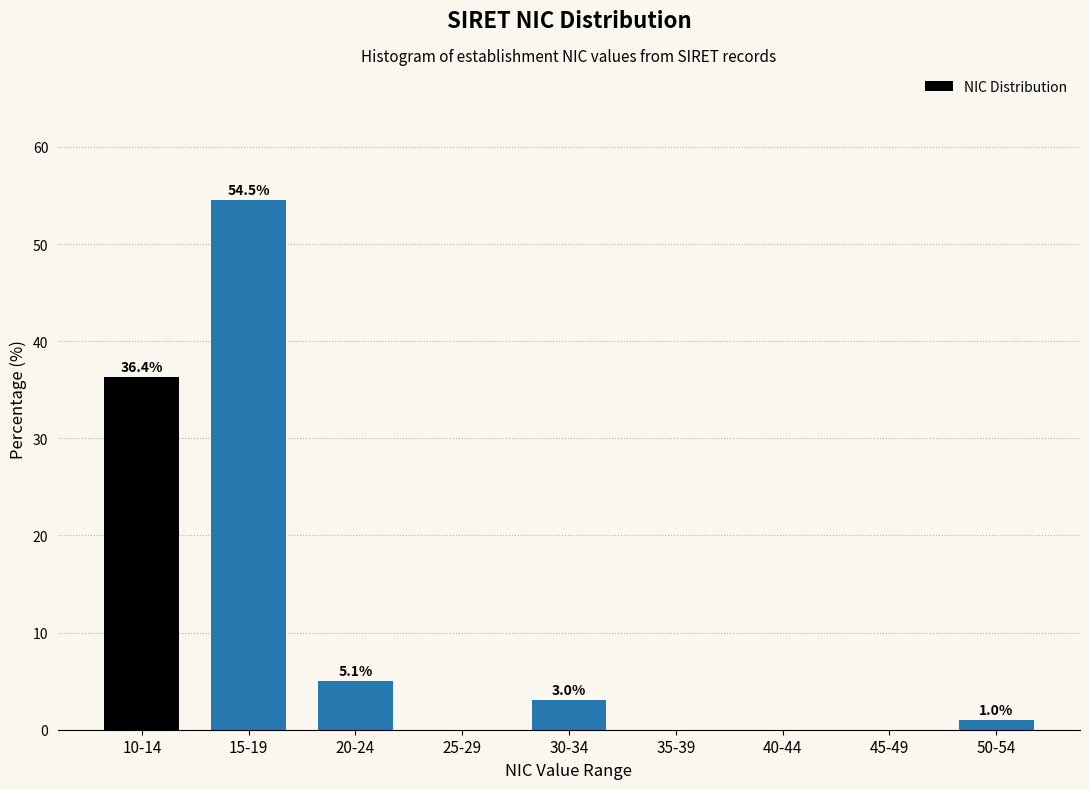

Reading left to right, list all the values displayed in this chart.

10-14=36.4	15-19=54.5	20-24=5.1	25-29=0.0	30-34=3.0	35-39=0.0	40-44=0.0	45-49=0.0	50-54=1.0